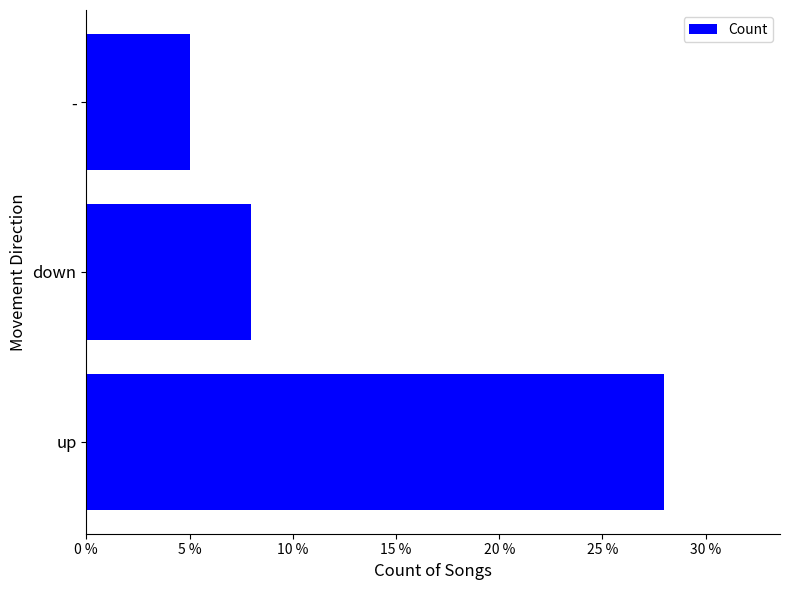

The chart shows a value of 7 at -. True or false?

False